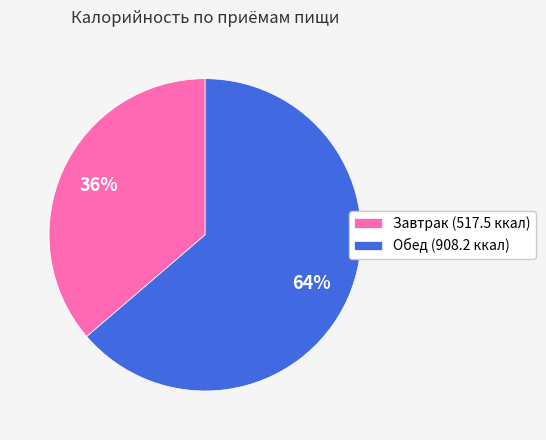

Between Завтрак and Обед, which is larger?

Обед